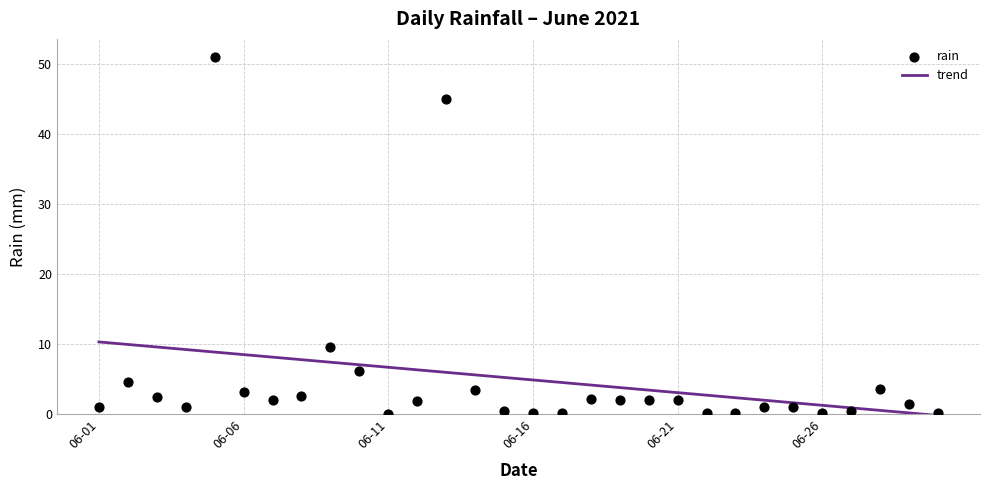

Which series reaches the maximum Y coordinate?

rain